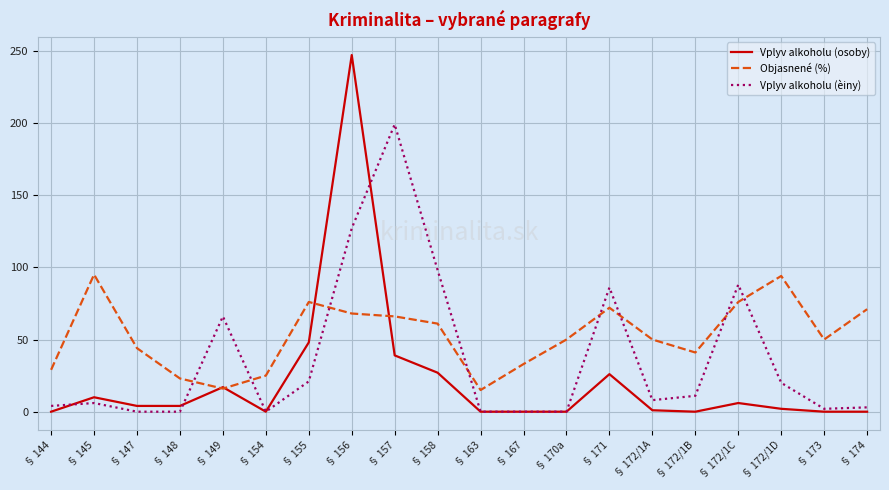

Between which two adjacent categories do Vplyv alkoholu (èiny) and Vplyv alkoholu (osoby) first intersect?

§ 144 and § 145